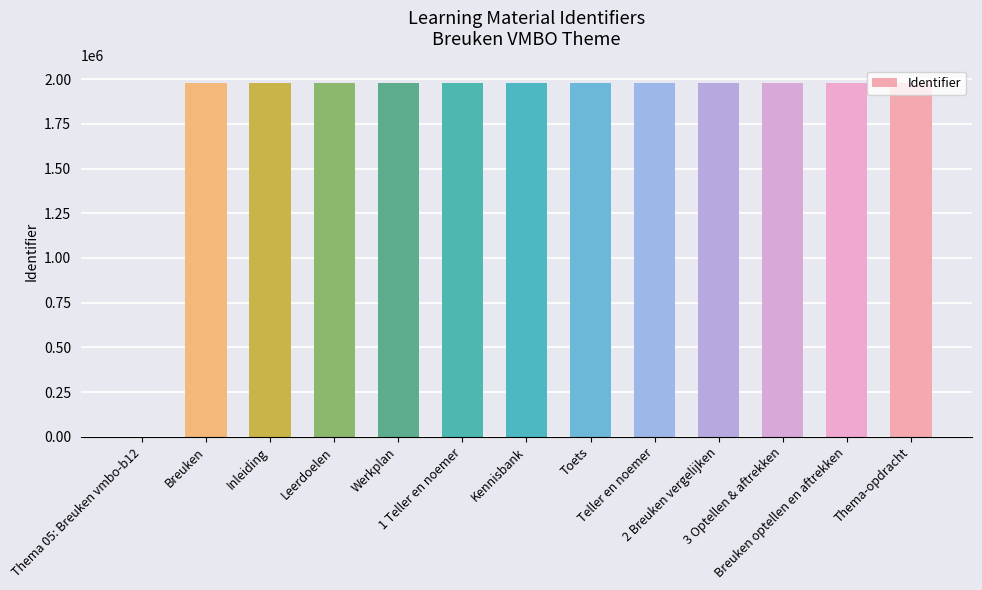

The chart shows a value of 3216489 at Breuken optellen en aftrekken. True or false?

False